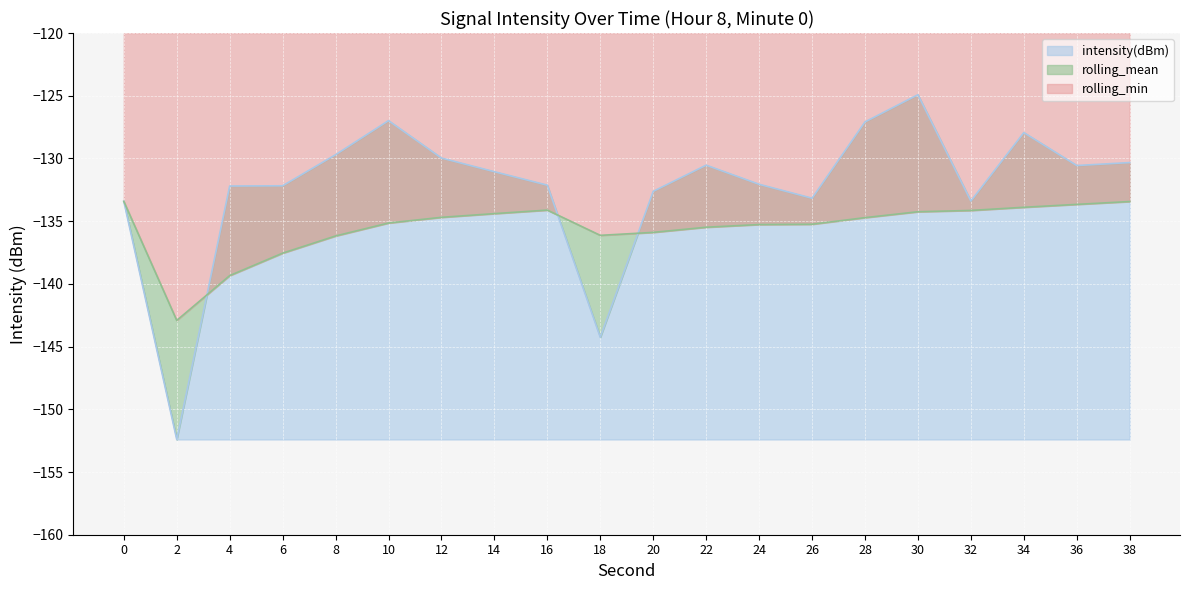

At which category is the sum across all series the highest?

30